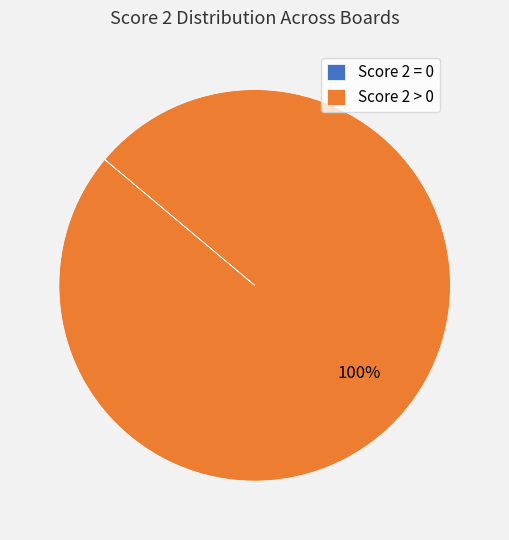

True or false: Score 2 > 0 accounts for 92% of the total.

False